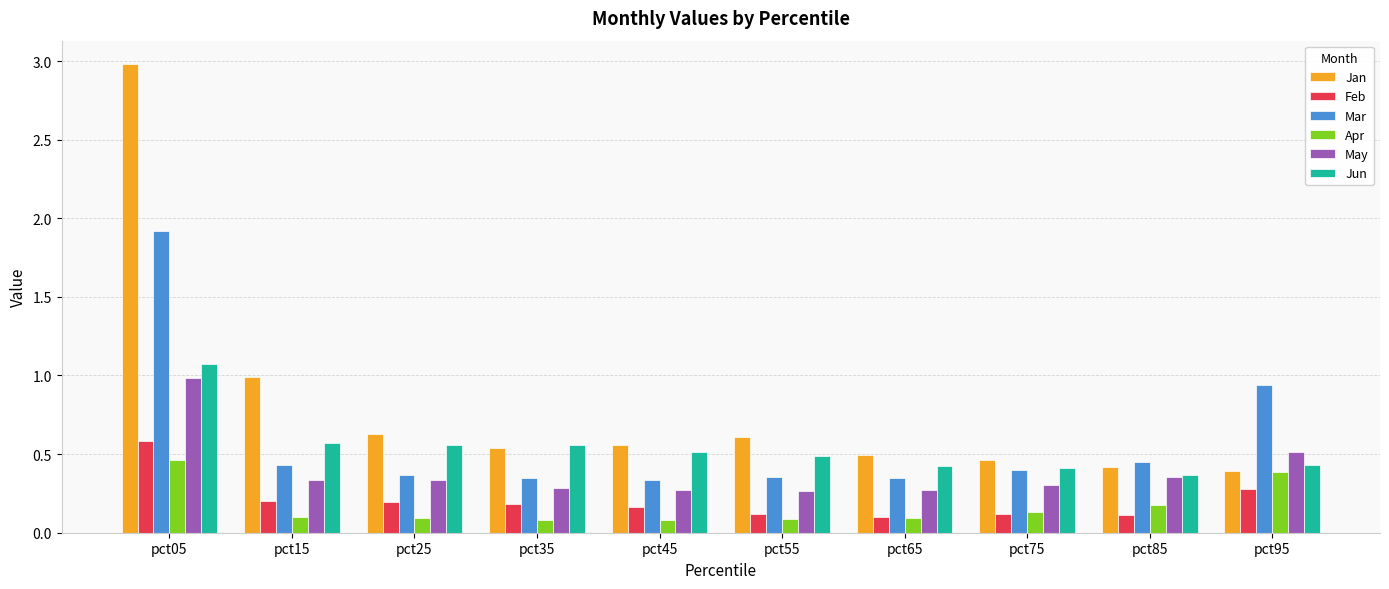

How many data points does each series have?

10